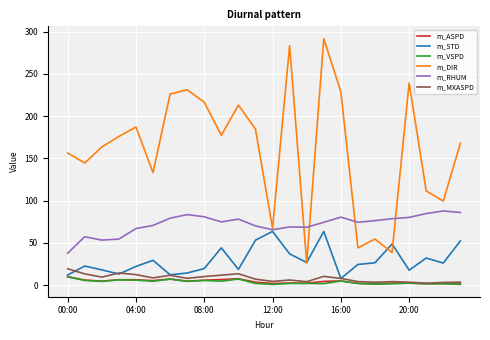

What is the greatest value displayed?

291.7